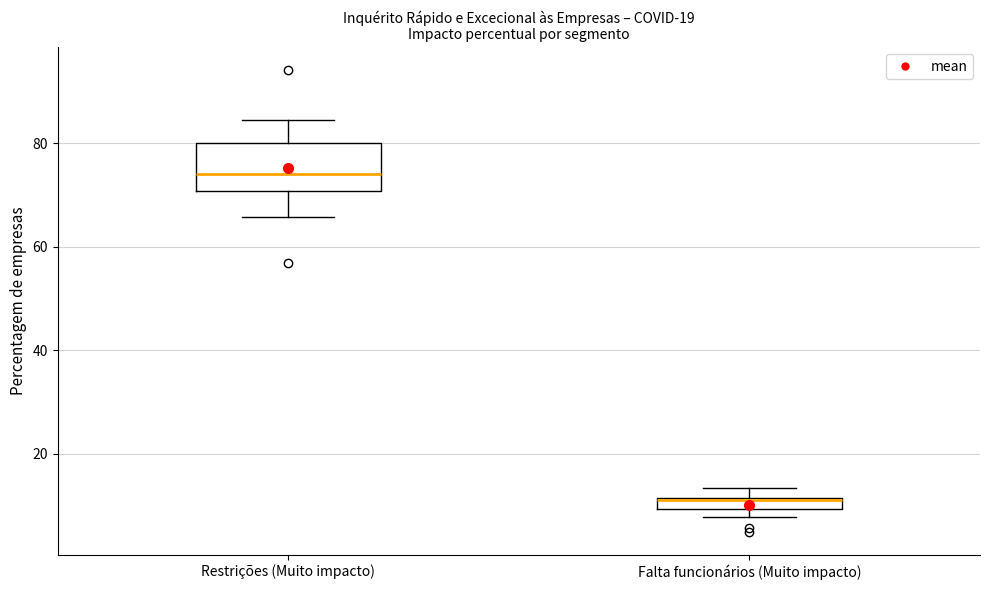

Which box is the tallest, from its lower edge to its upper edge?

Restrições (Muito impacto)